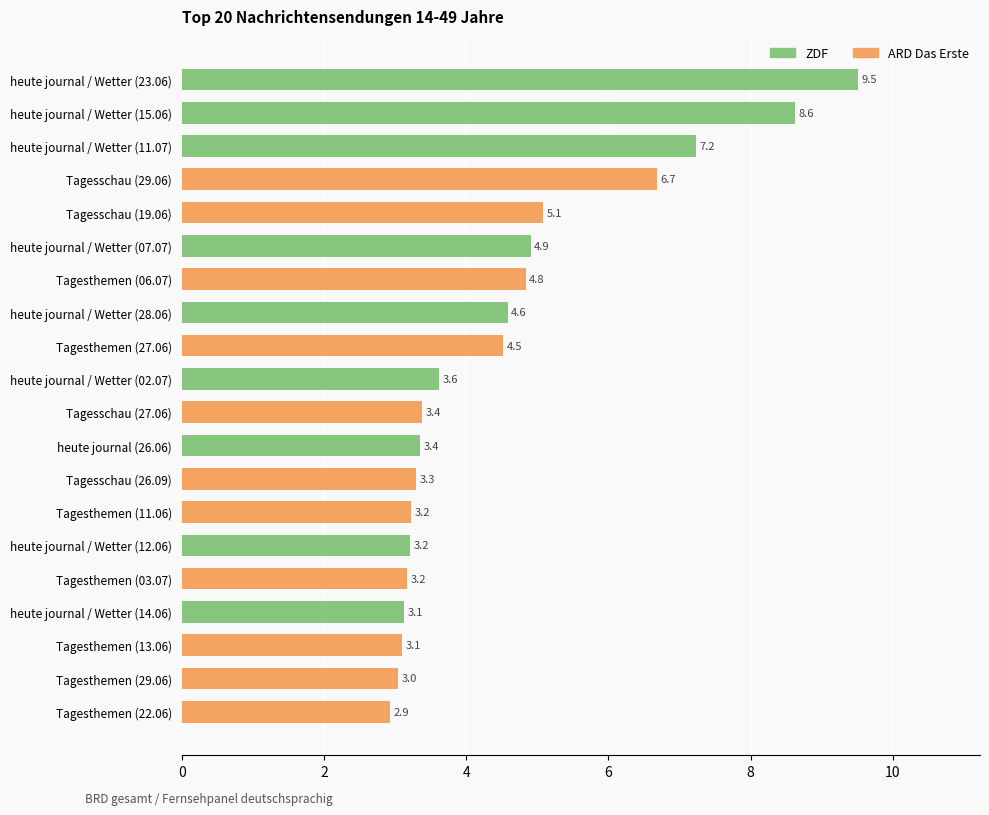

Reading bottom to top, what are all the values shown in this chart?

Tagesthemen (22.06)=2.9	Tagesthemen (29.06)=3.0	Tagesthemen (13.06)=3.1	heute journal / Wetter (14.06)=3.1	Tagesthemen (03.07)=3.2	heute journal / Wetter (12.06)=3.2	Tagesthemen (11.06)=3.2	Tagesschau (26.09)=3.3	heute journal (26.06)=3.4	Tagesschau (27.06)=3.4	heute journal / Wetter (02.07)=3.6	Tagesthemen (27.06)=4.5	heute journal / Wetter (28.06)=4.6	Tagesthemen (06.07)=4.8	heute journal / Wetter (07.07)=4.9	Tagesschau (19.06)=5.1	Tagesschau (29.06)=6.7	heute journal / Wetter (11.07)=7.2	heute journal / Wetter (15.06)=8.6	heute journal / Wetter (23.06)=9.5